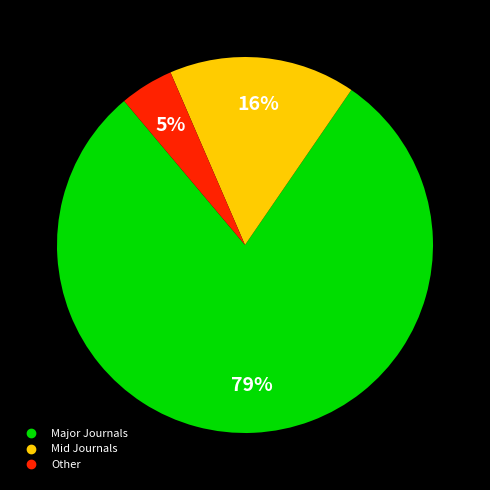

Is there any slice that represents more than half of the pie?

Yes